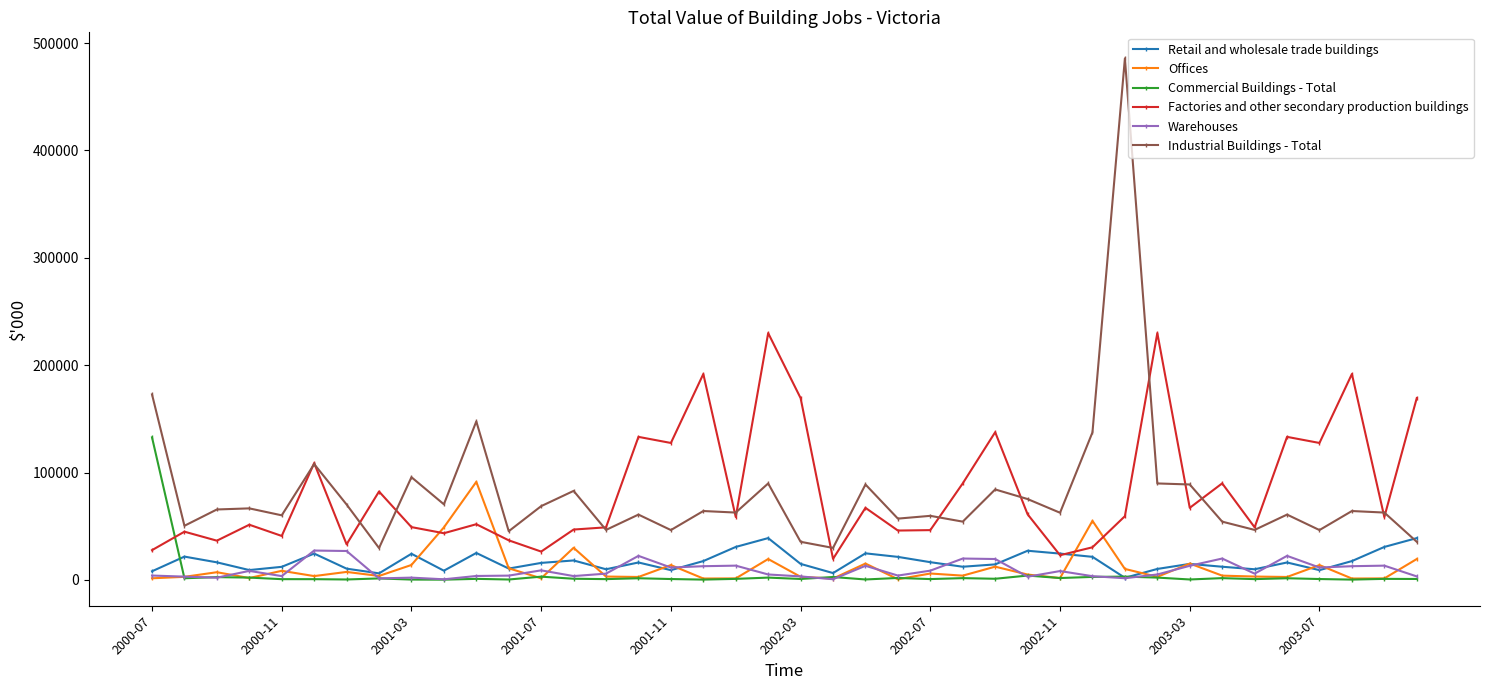

What is the greatest value displayed?

485702